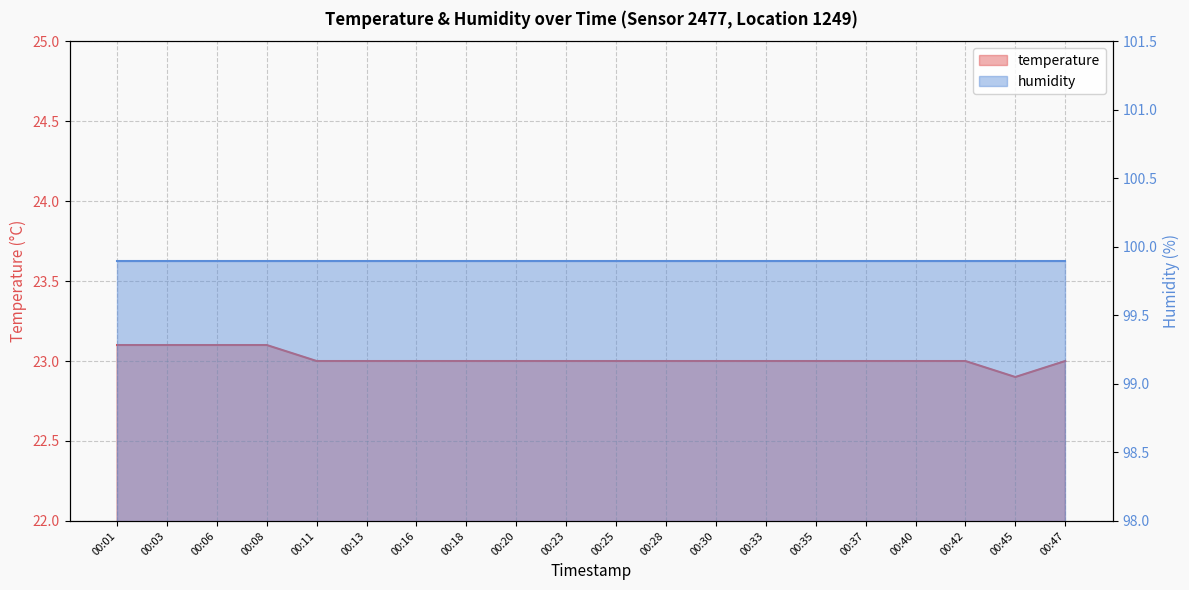

What is the sum of the values at 00:33 and 00:13?

46.0